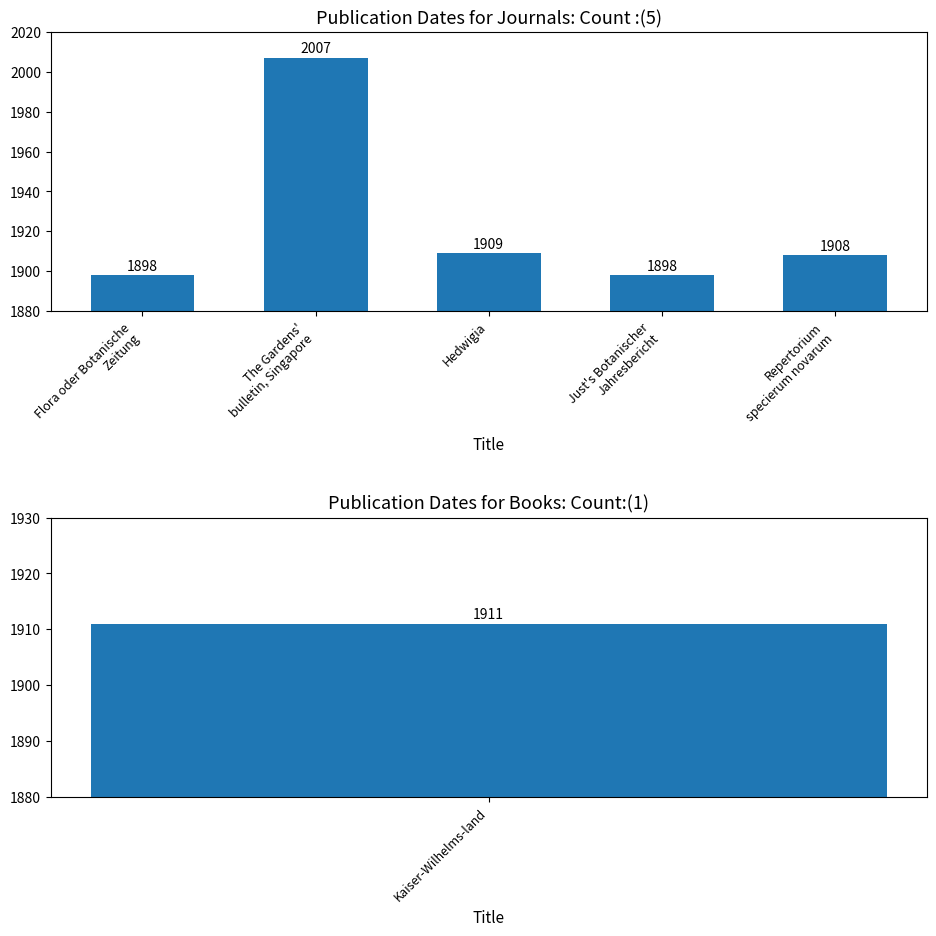

What is the maximum value shown in the chart?

2007